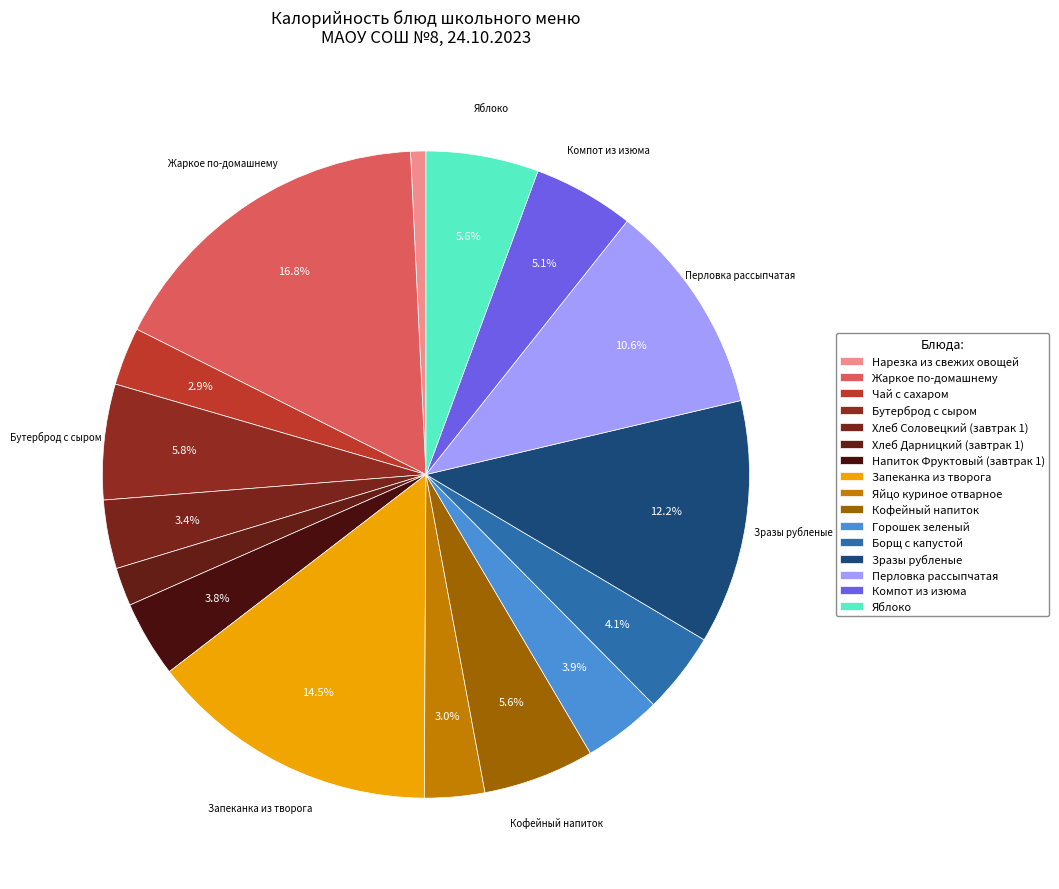

Rank the categories by value from lowest to highest.

Нарезка из свежих овощей, Хлеб Дарницкий (завтрак 1), Чай с сахаром, Яйцо куриное отварное, Хлеб Соловецкий (завтрак 1), Напиток Фруктовый (завтрак 1), Горошек зеленый, Борщ с капустой, Компот из изюма, Кофейный напиток, Яблоко, Бутерброд с сыром, Перловка рассыпчатая, Зразы рубленые, Запеканка из творога, Жаркое по-домашнему